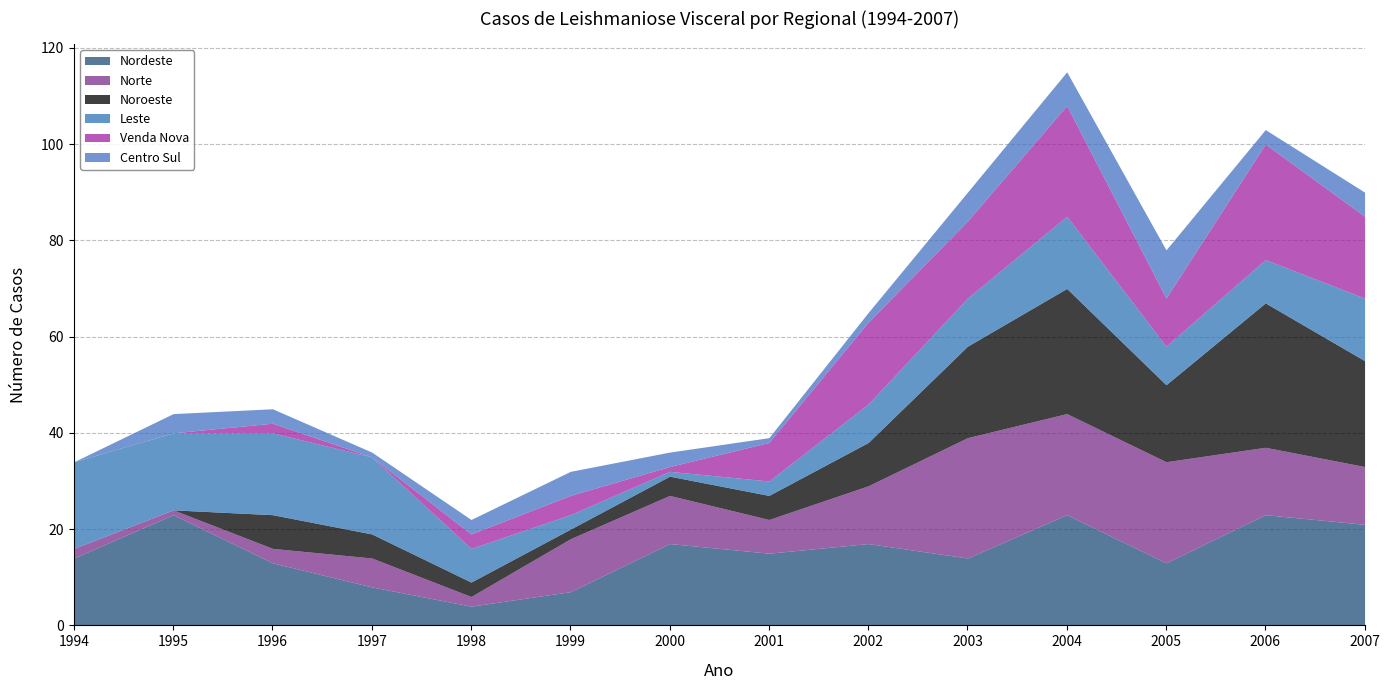

The Venda Nova series shows 12 at 1995. True or false?

False